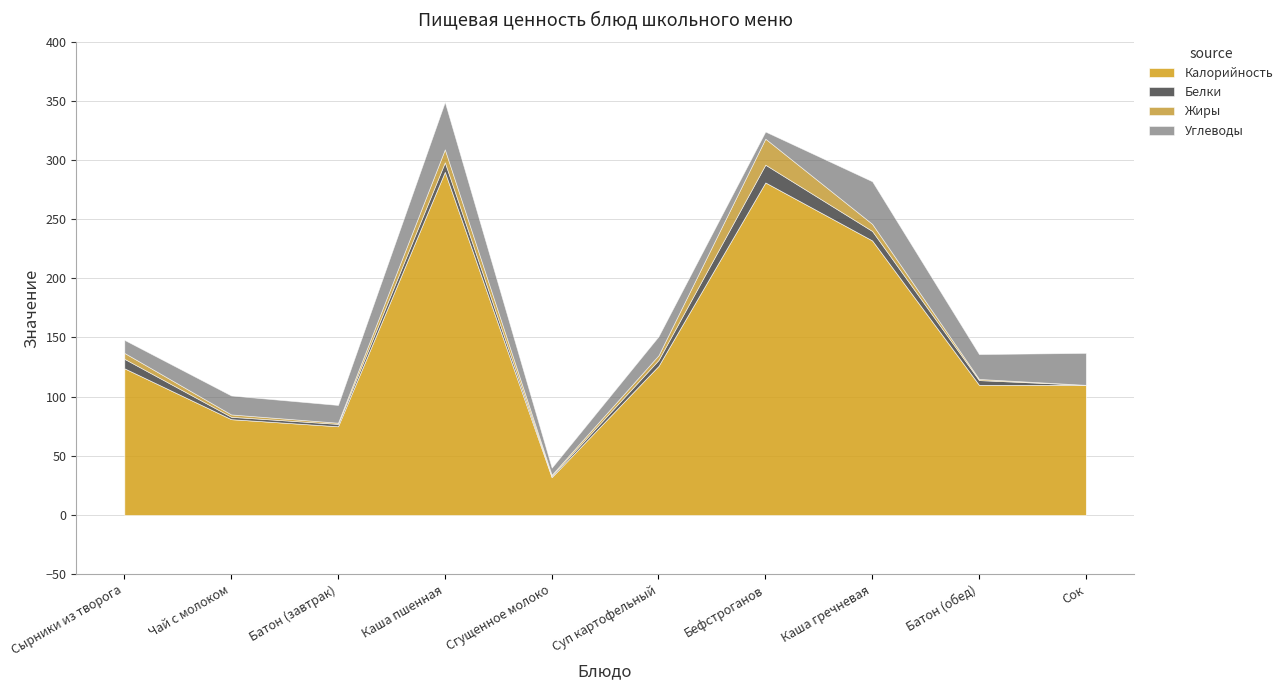

Which label corresponds to the smallest value in the chart?

Сок